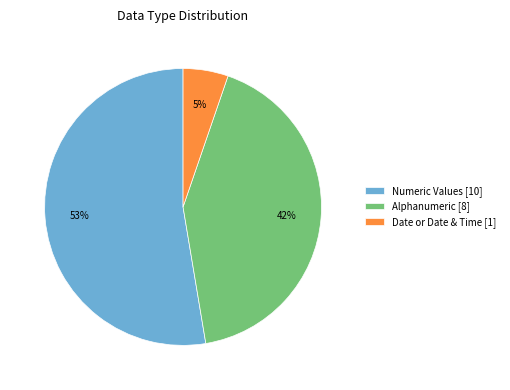

Does any single category account for the majority?

Yes